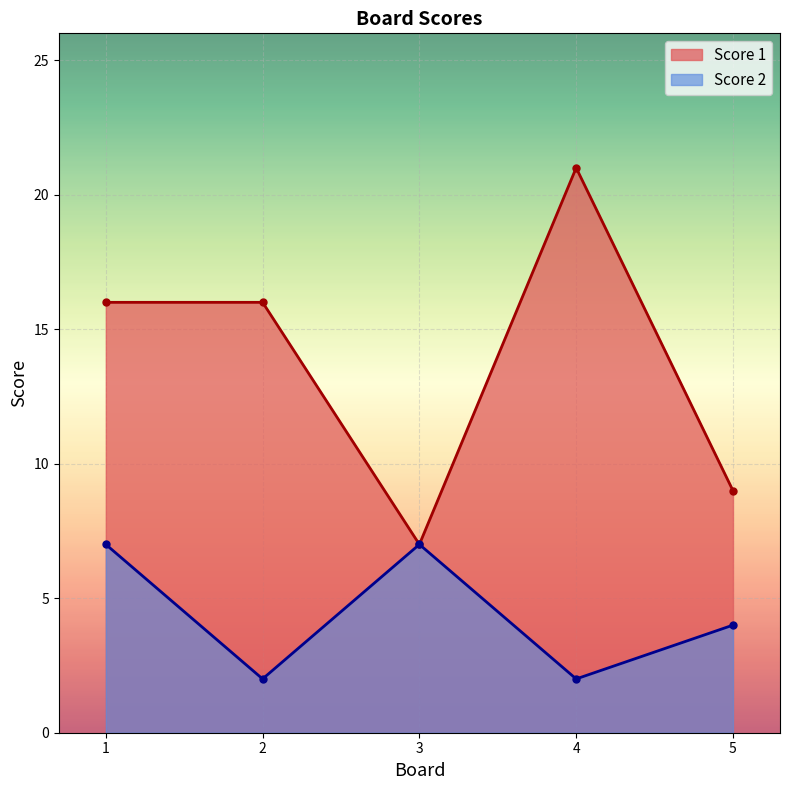

At which label does Score 1 first exceed 16?

4